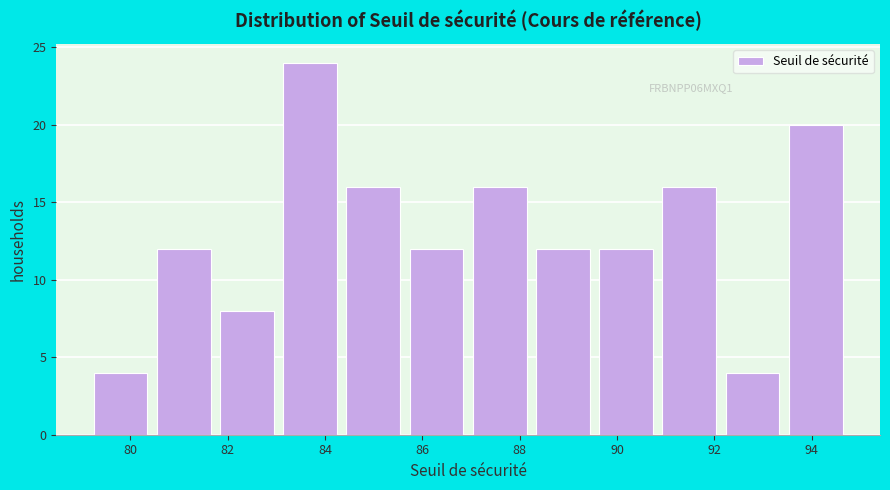

Over which range of the x-axis is the bar tallest?

83.0 to 84.4